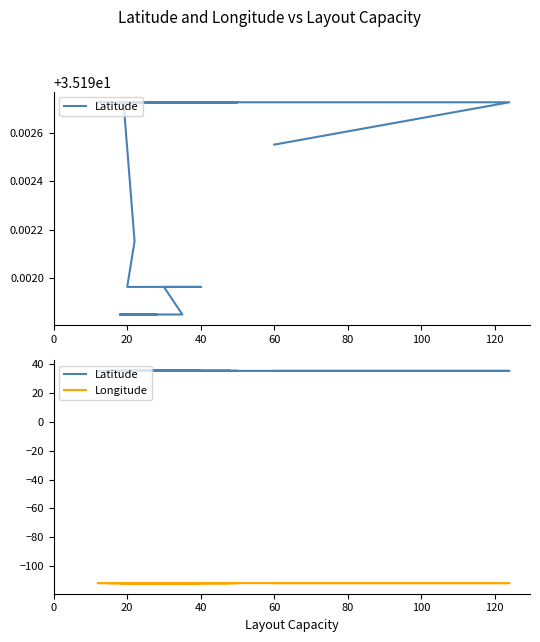

Rank the series by their maximum value, from lowest to highest.

Longitude, Latitude